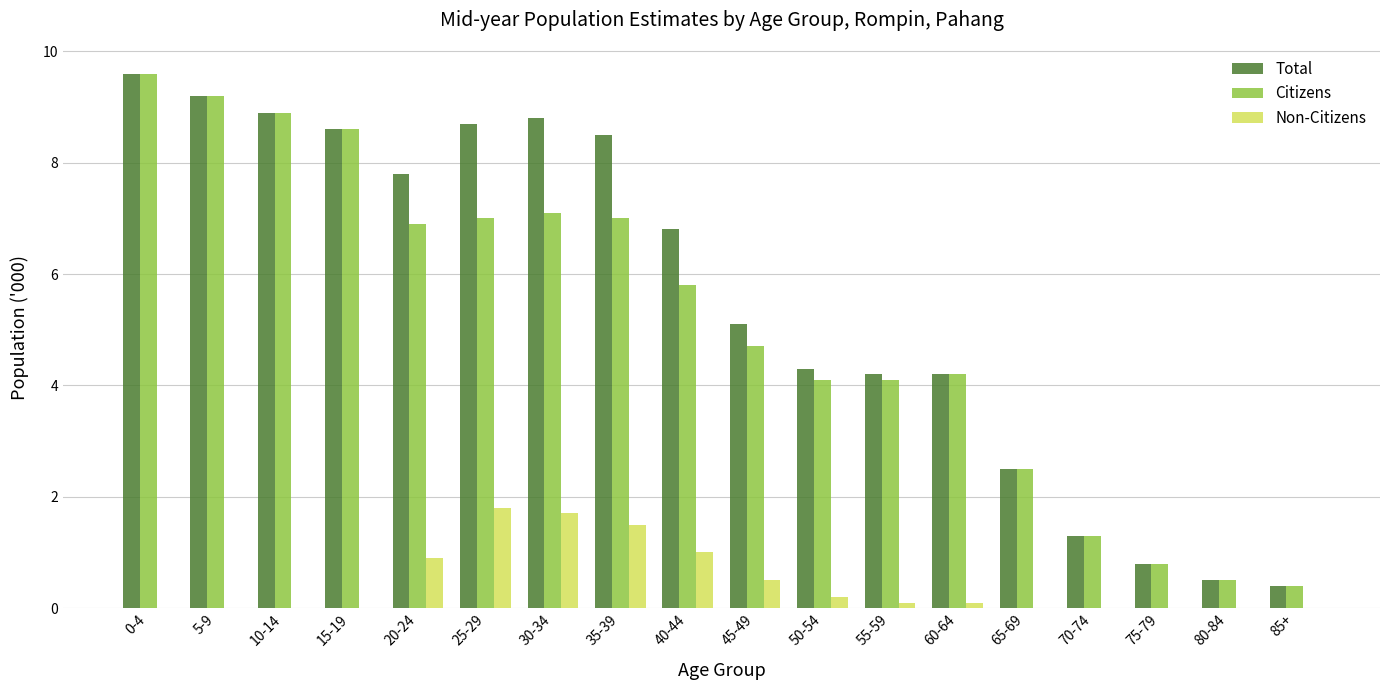

What is the average value of the Non-Citizens series?

0.4